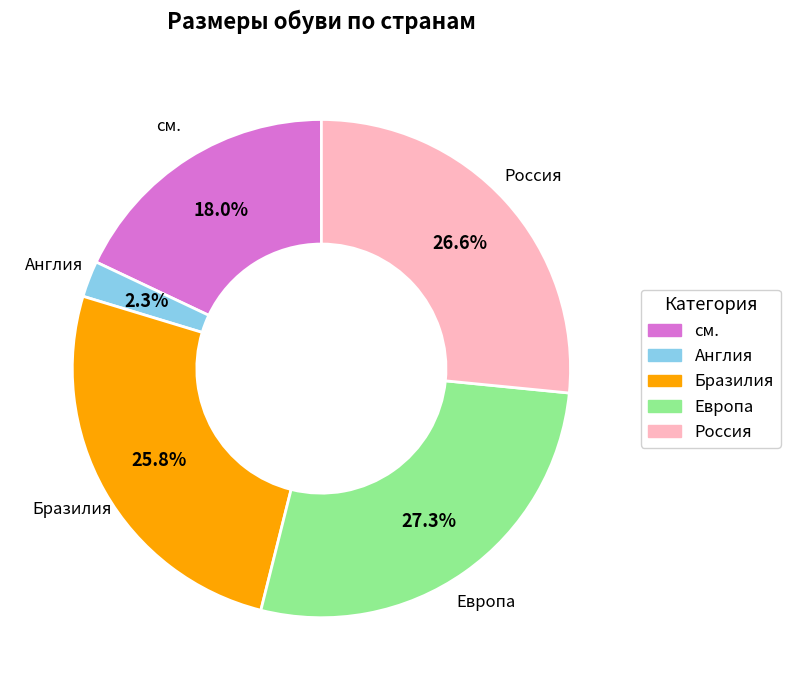

Rank the categories by value from highest to lowest.

Европа, Россия, Бразилия, см., Англия